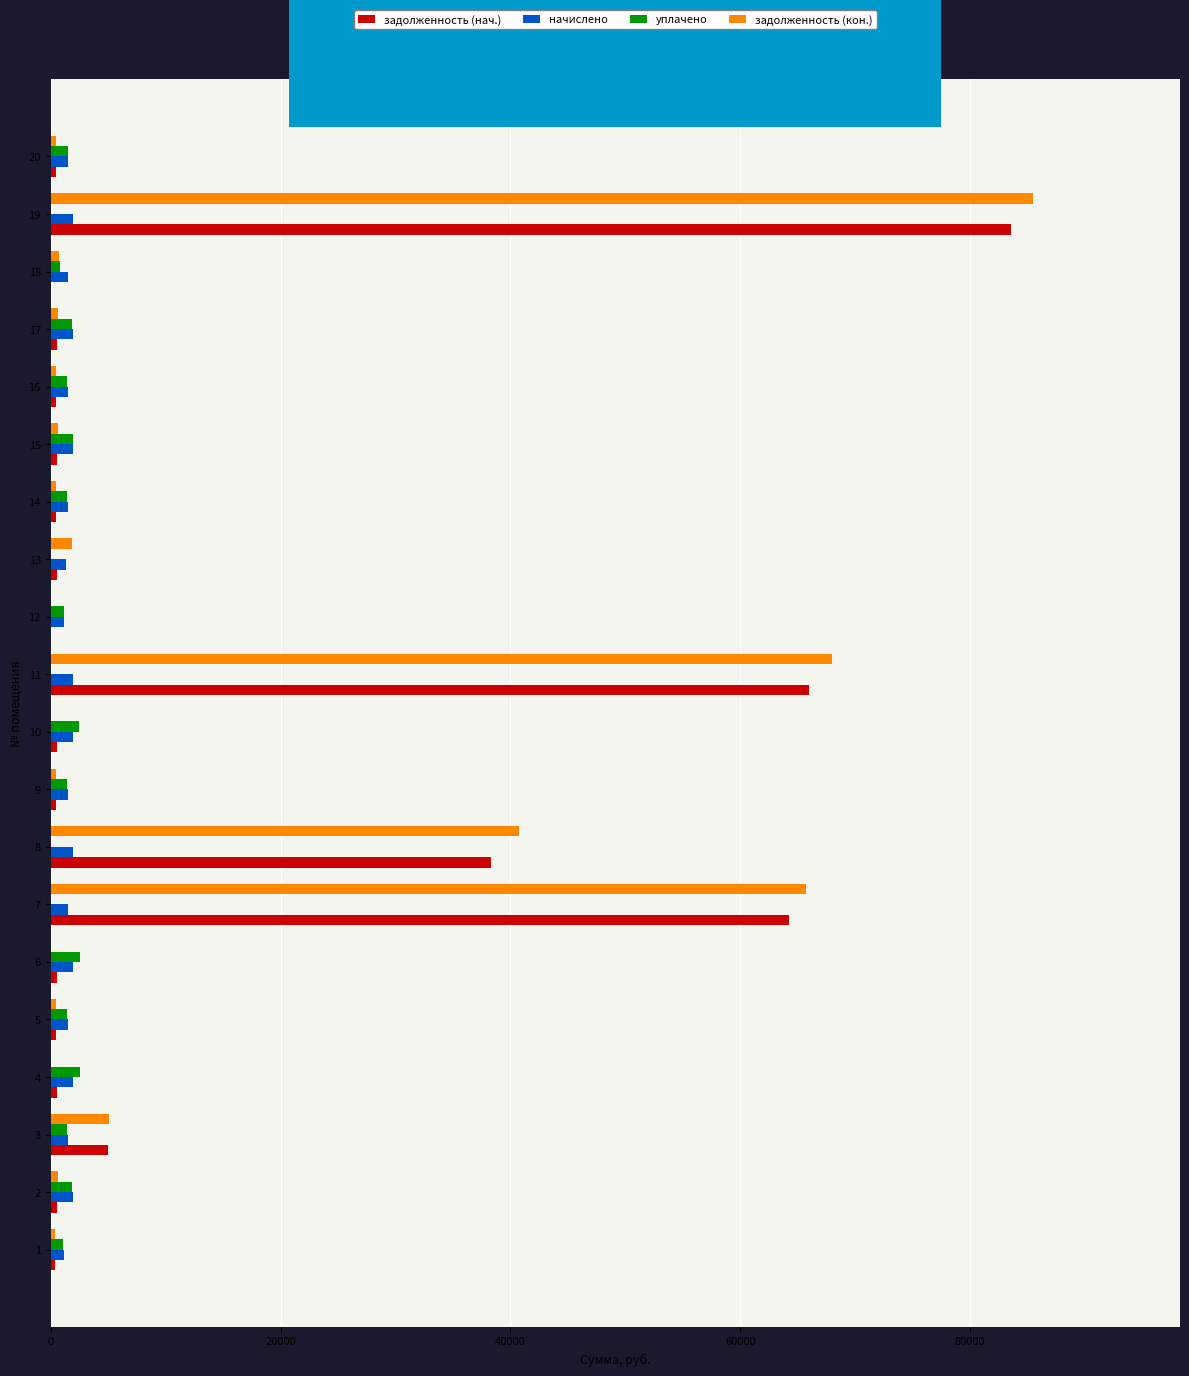

What is the sum of all уплачено values?

24969.7